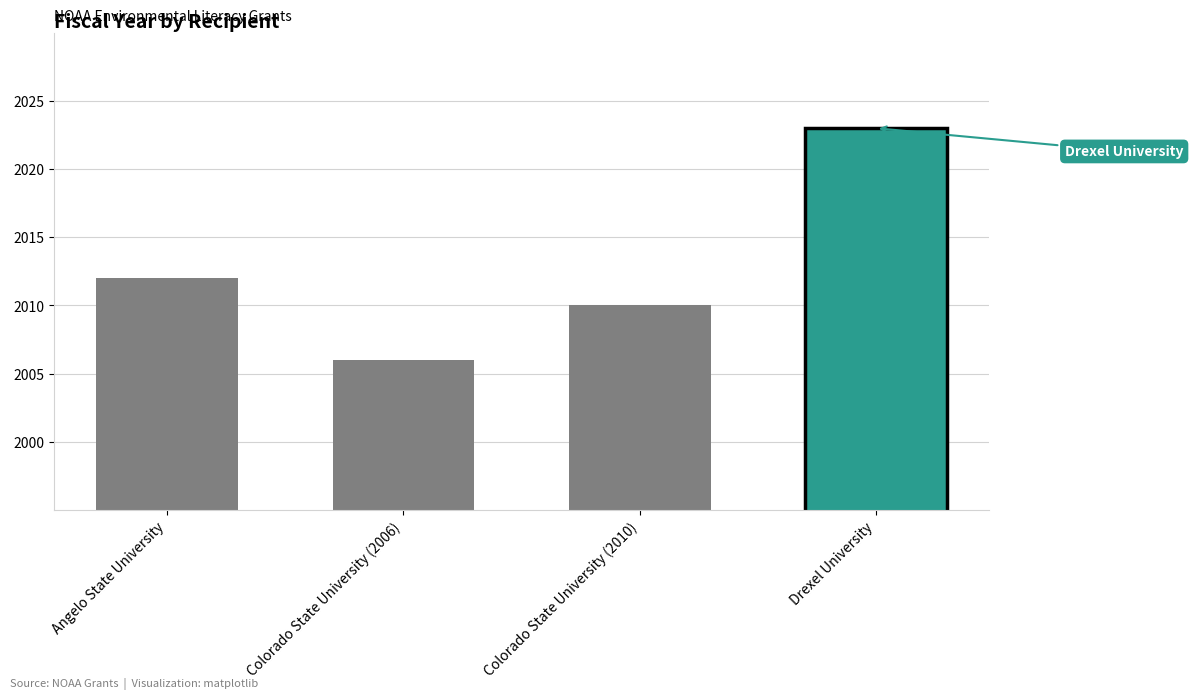

At which category does the chart reach its minimum across all series?

Colorado State University (2006)